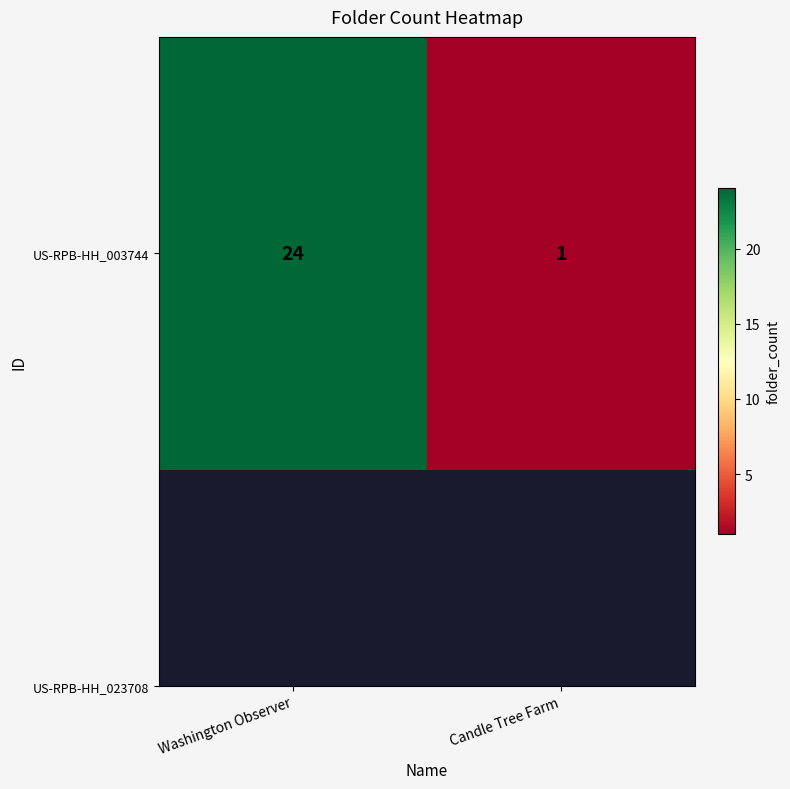

List the labels in order of value, smallest first.

Candle Tree Farm, Washington Observer